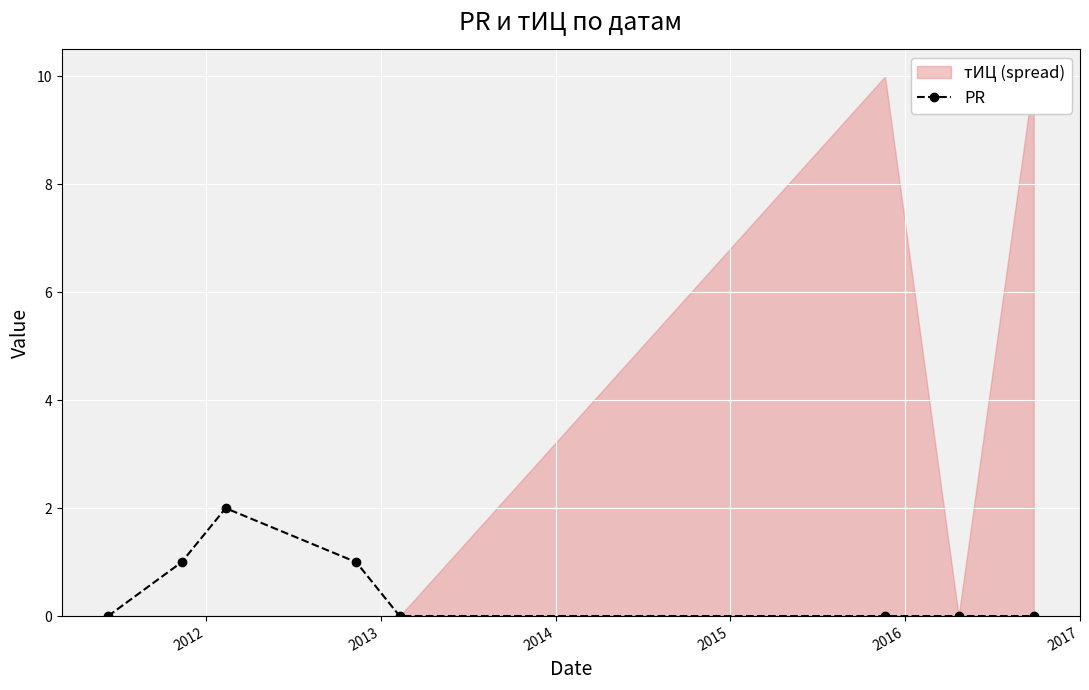

What is the value of the PR point at the 3rd from the left?

2